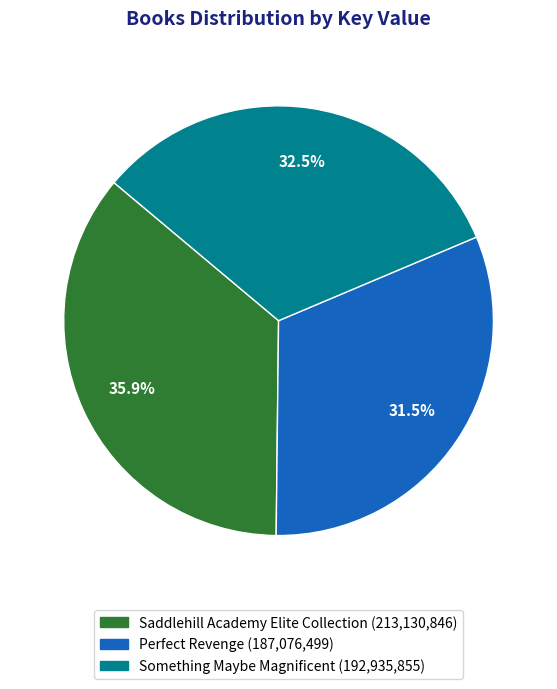

To the nearest percent, what is the difference between the Saddlehill Academy Elite Collection and Something Maybe Magnificent slice percentages?

3%